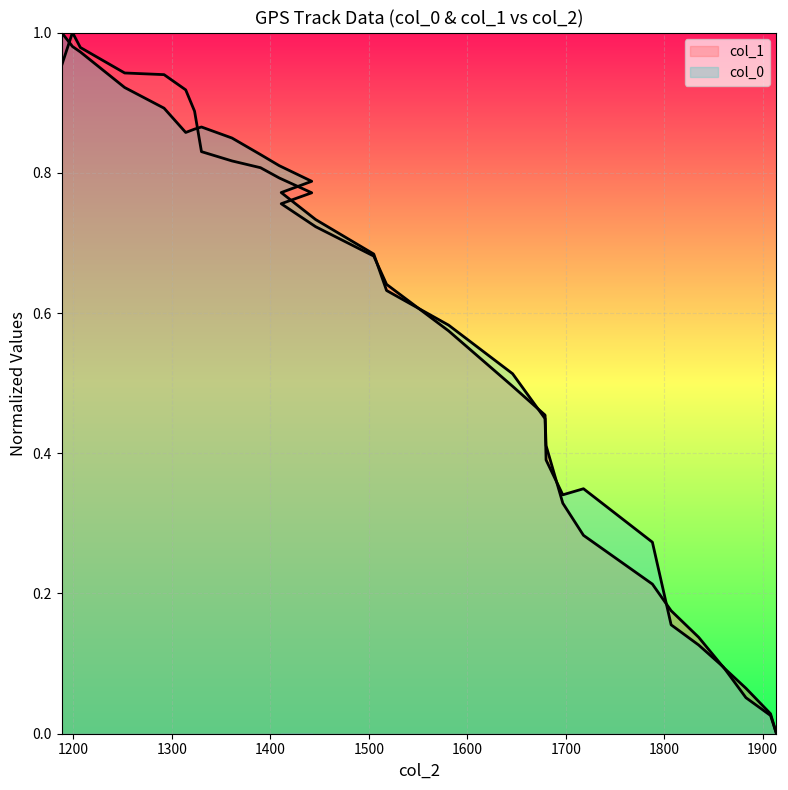

Rank the series at 1252 from highest to lowest value.

col_1, col_0